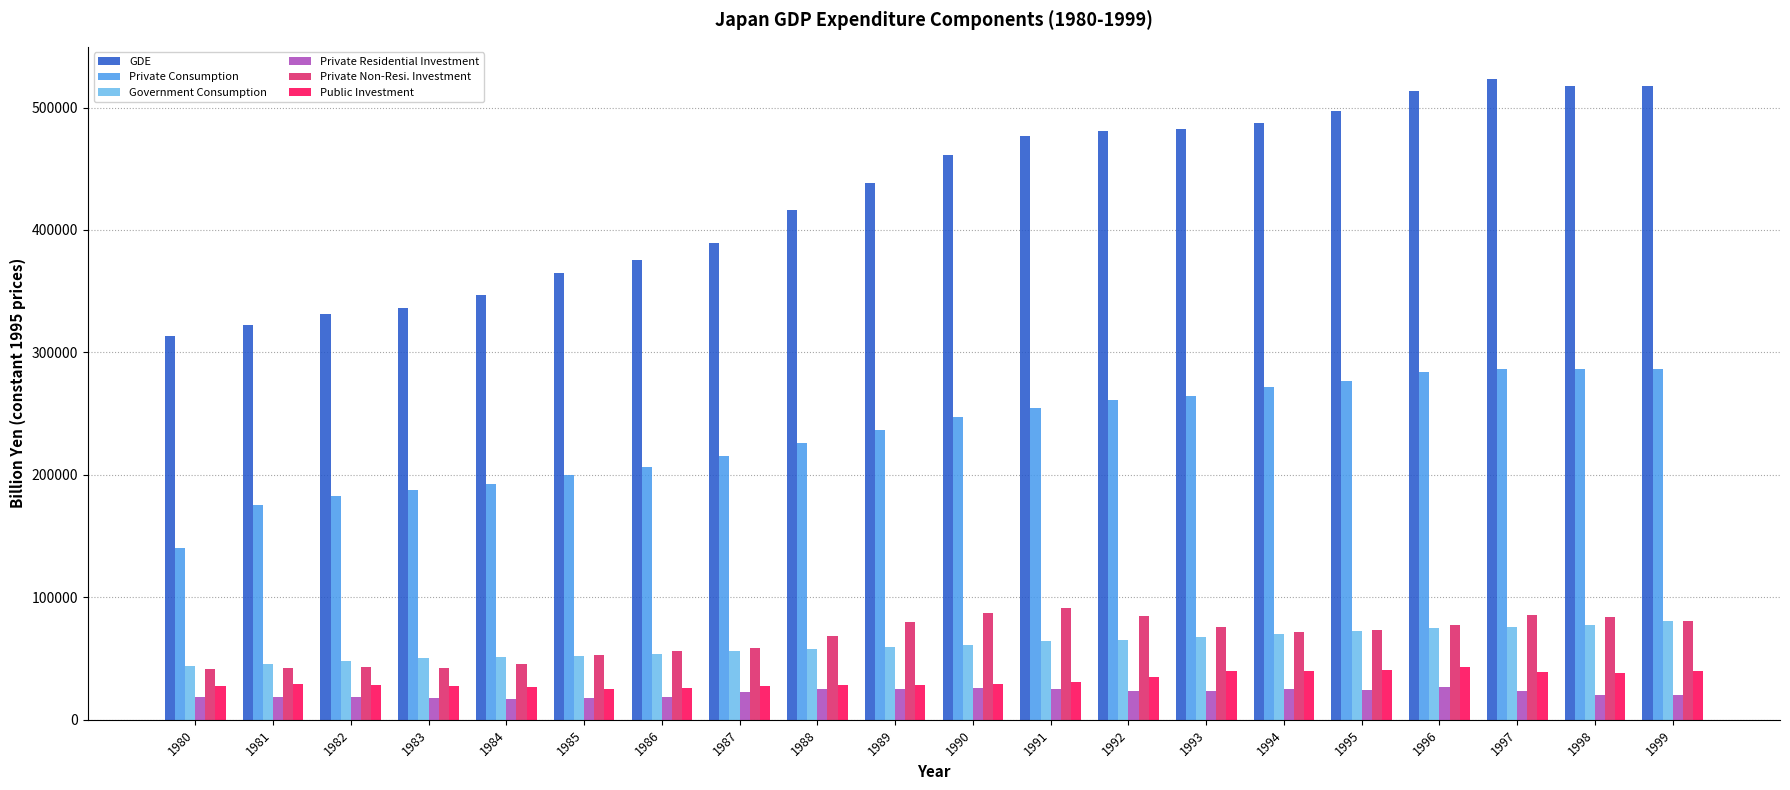

What is the highest value of the Public Investment series?

42869.5